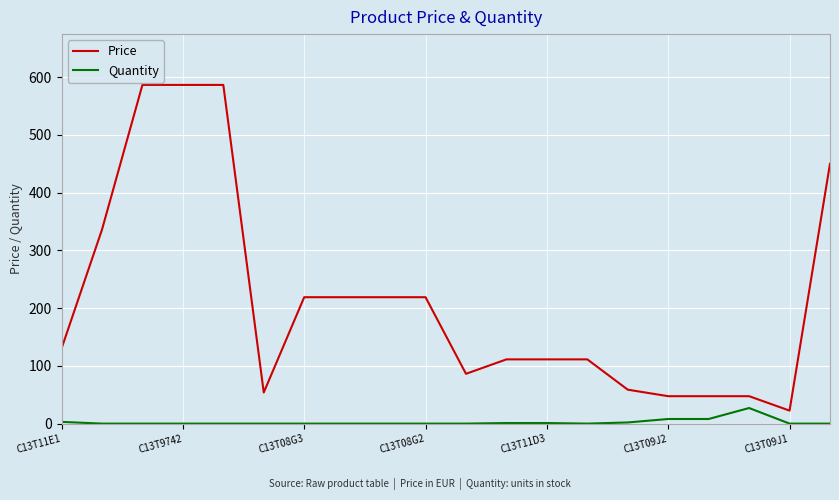

True or false: Price and Quantity intersect in this chart.

False